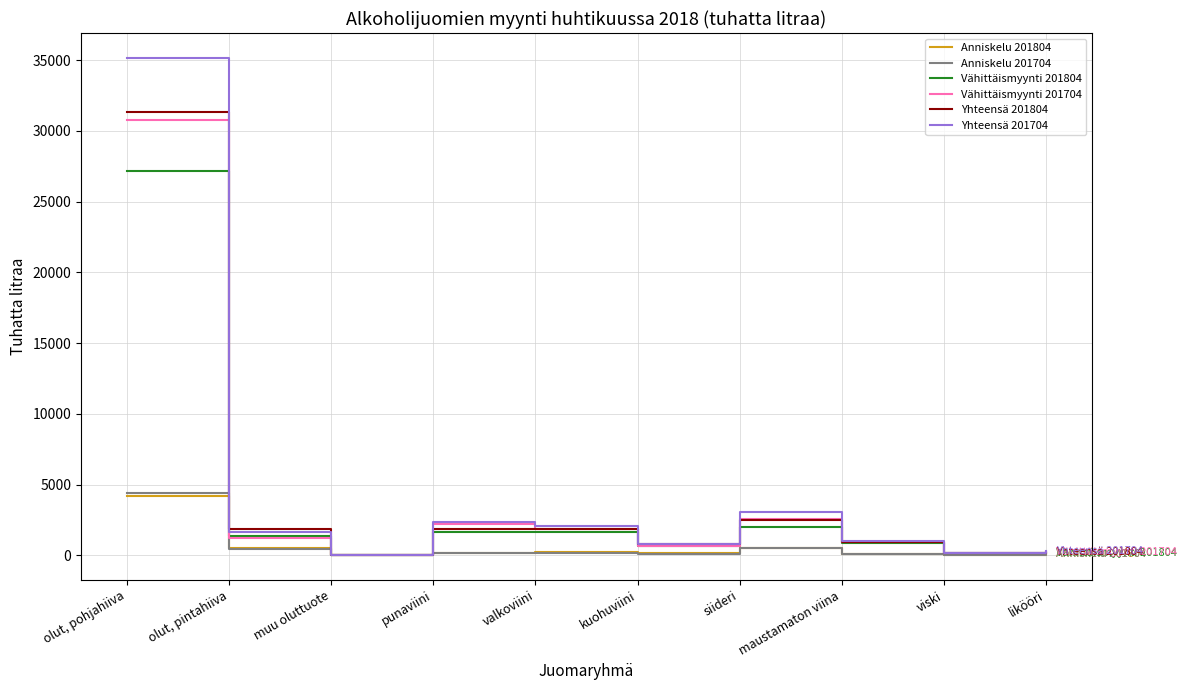

Is the value of Anniskelu 201804 at maustamaton viina greater than the value of Yhteensä 201804 at olut, pintahiiva?

No